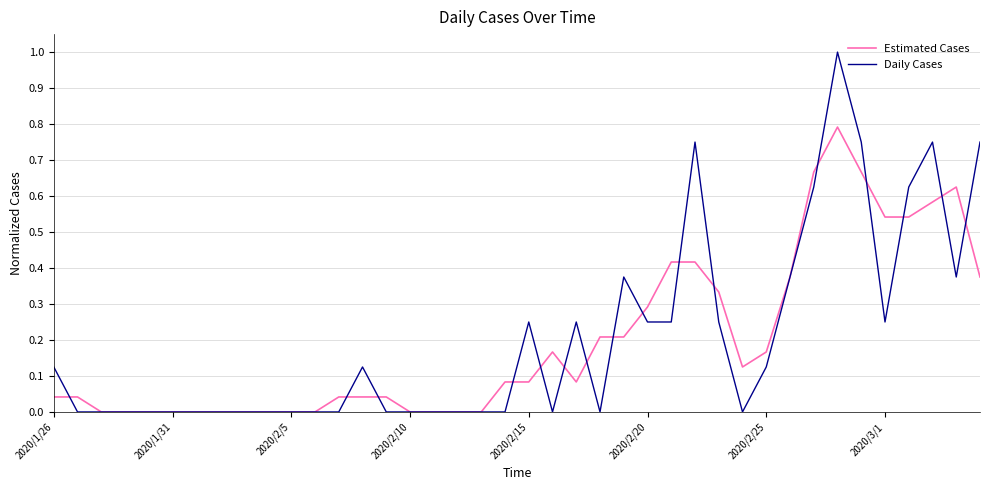

What is the greatest value displayed?

1.0